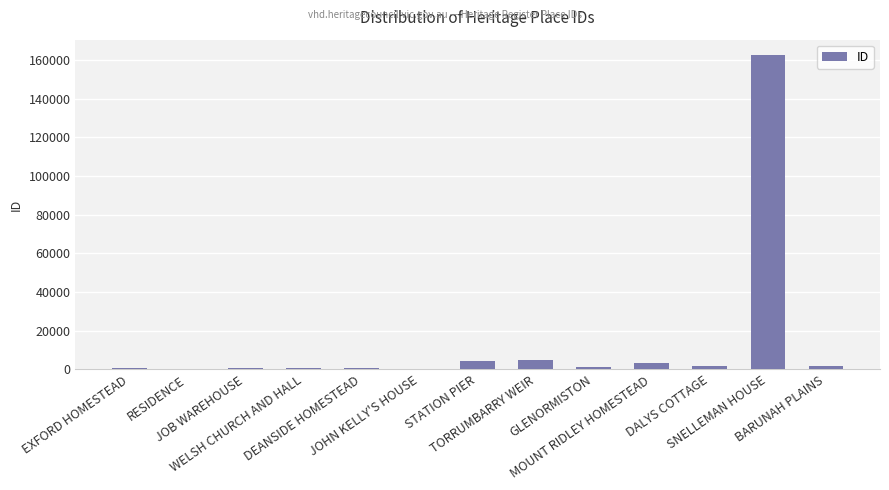

What value does the data have at JOHN KELLY'S HOUSE?

149